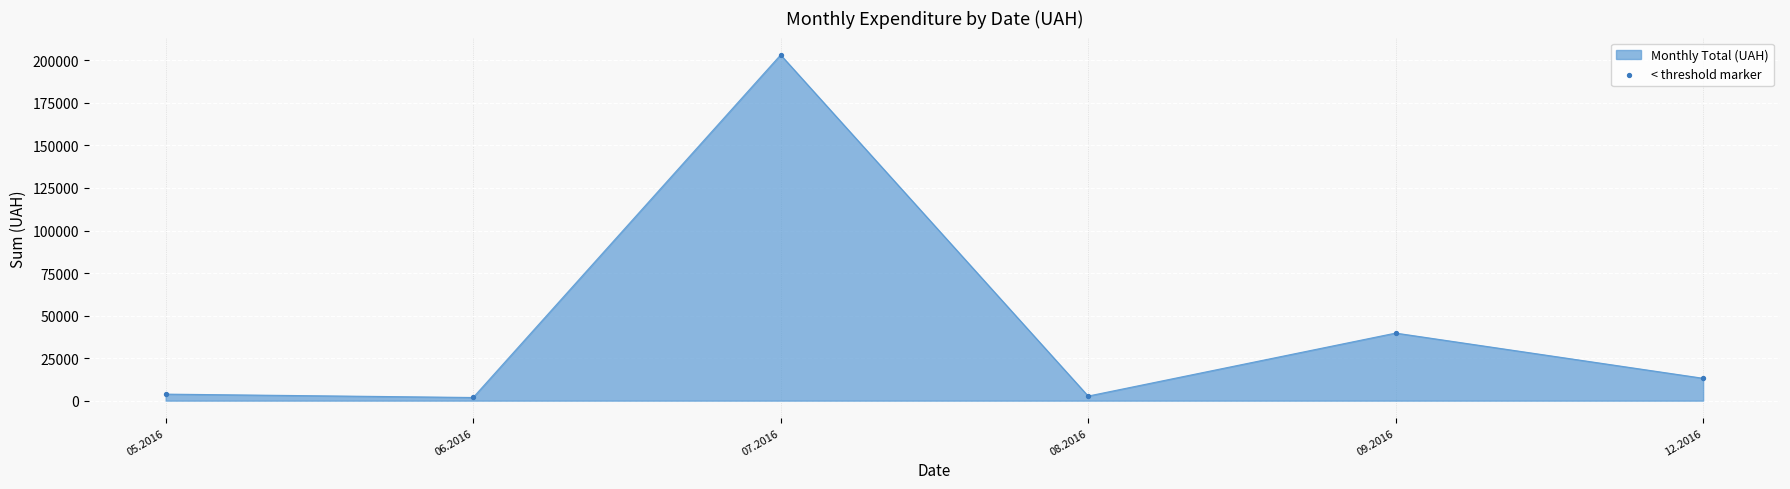

What is the change in value from 05.2016 to 07.2016?

+199402.7